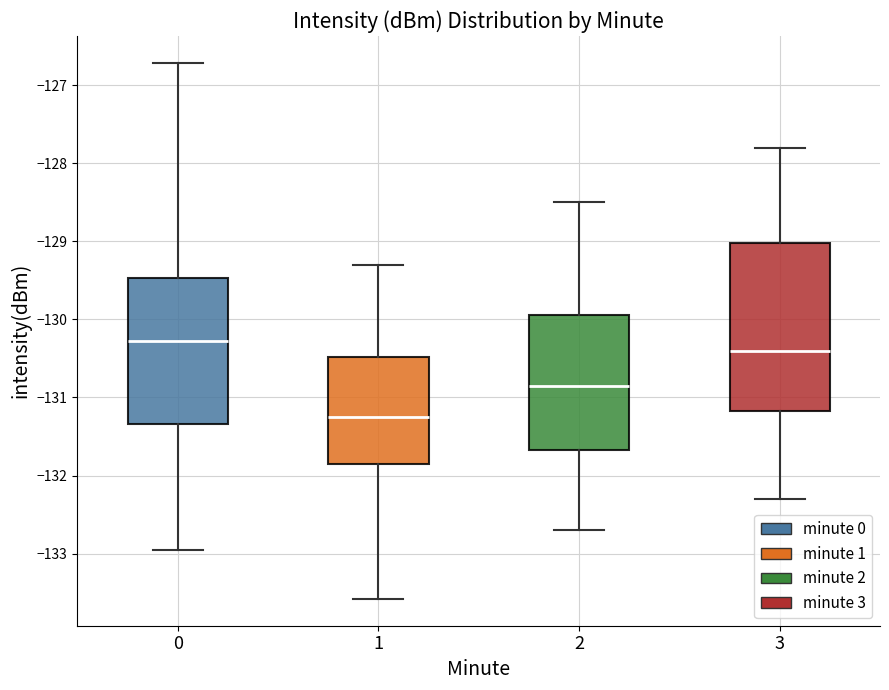

Which box has the lowest median line?

1